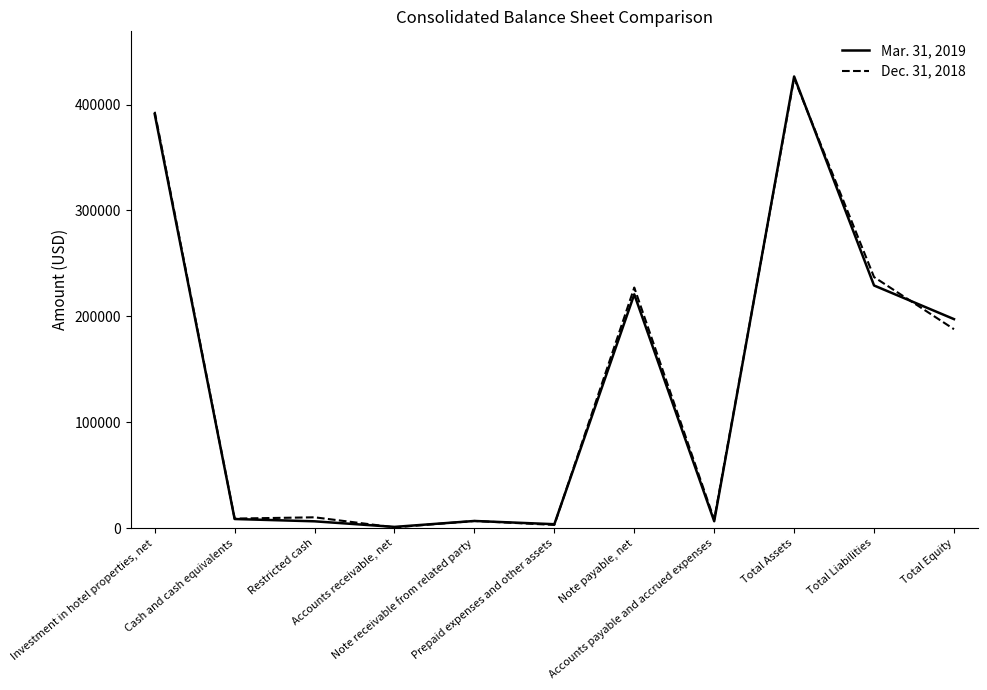

How many series are shown in this chart?

2